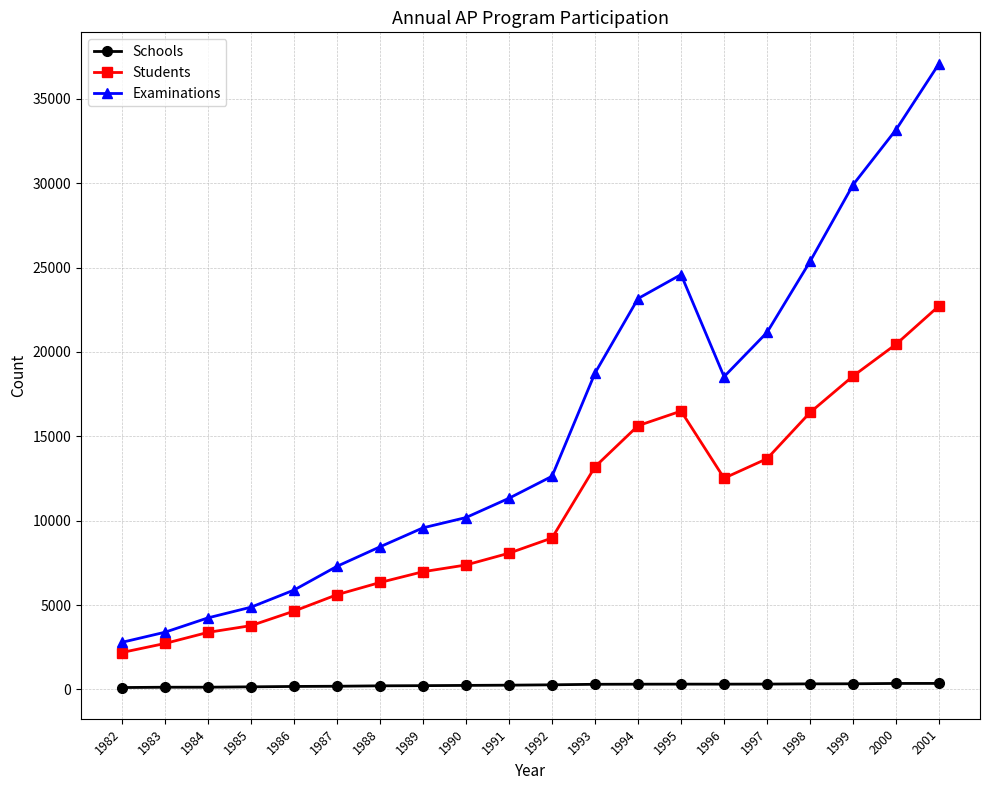

What is the sum of all Students values?

209795